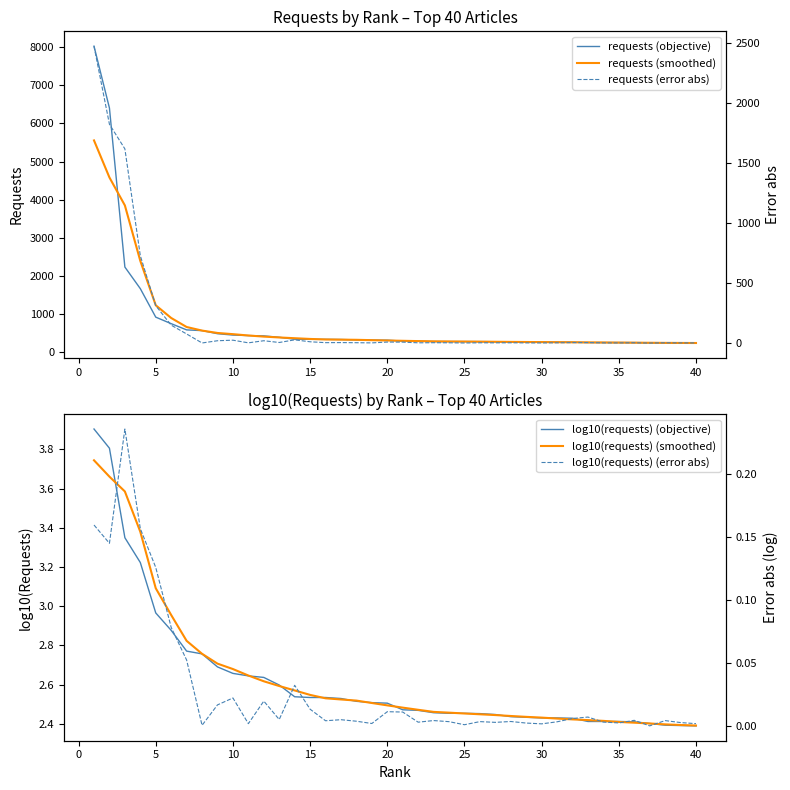

True or false: requests (smoothed) has more than 2 points higher than both neighbors.

False